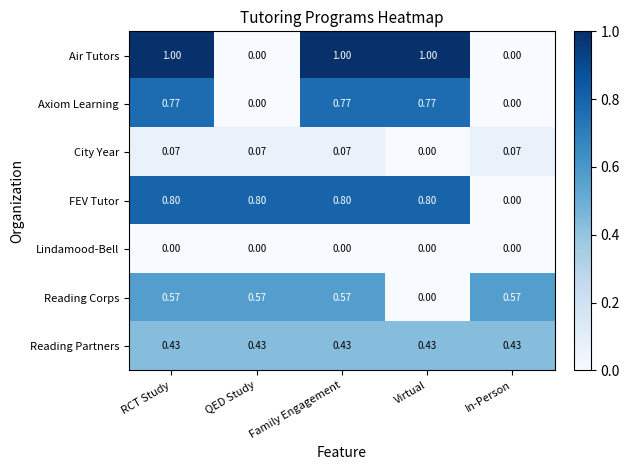

What is the total value across all series at RCT Study?

3.6